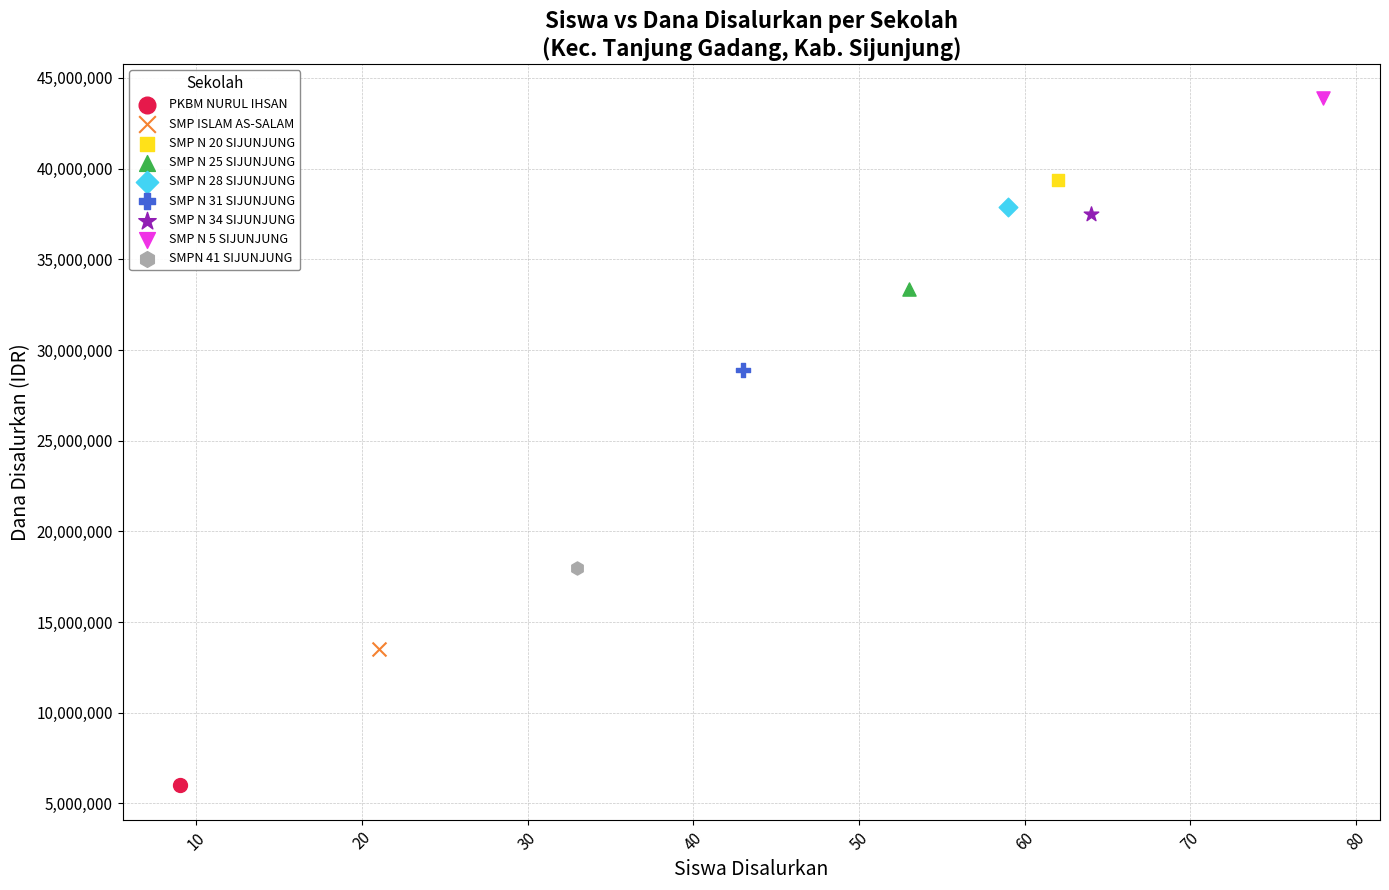

Which series reaches the minimum Y coordinate?

PKBM NURUL IHSAN